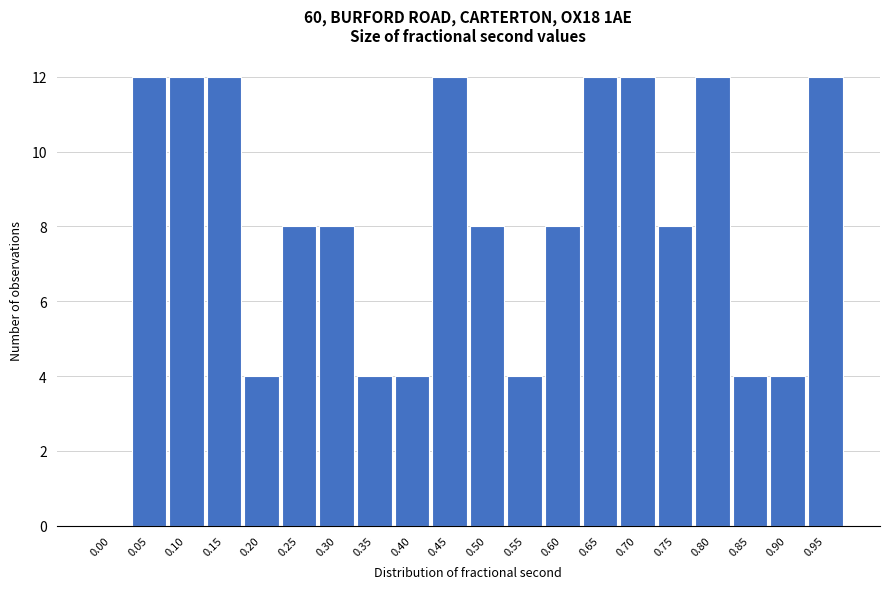

Reading left to right, transcribe all the data shown in this chart.

0.00=0	0.05=12	0.10=12	0.15=12	0.20=4	0.25=8	0.30=8	0.35=4	0.40=4	0.45=12	0.50=8	0.55=4	0.60=8	0.65=12	0.70=12	0.75=8	0.80=12	0.85=4	0.90=4	0.95=12